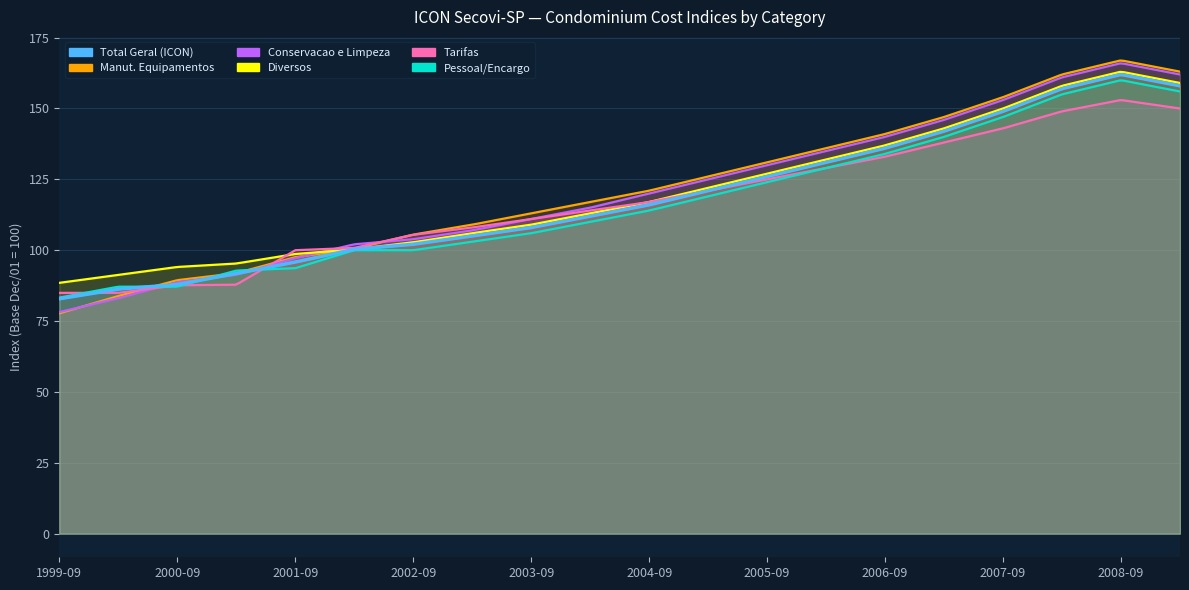

Which category has the lowest value across all series?

1999-09